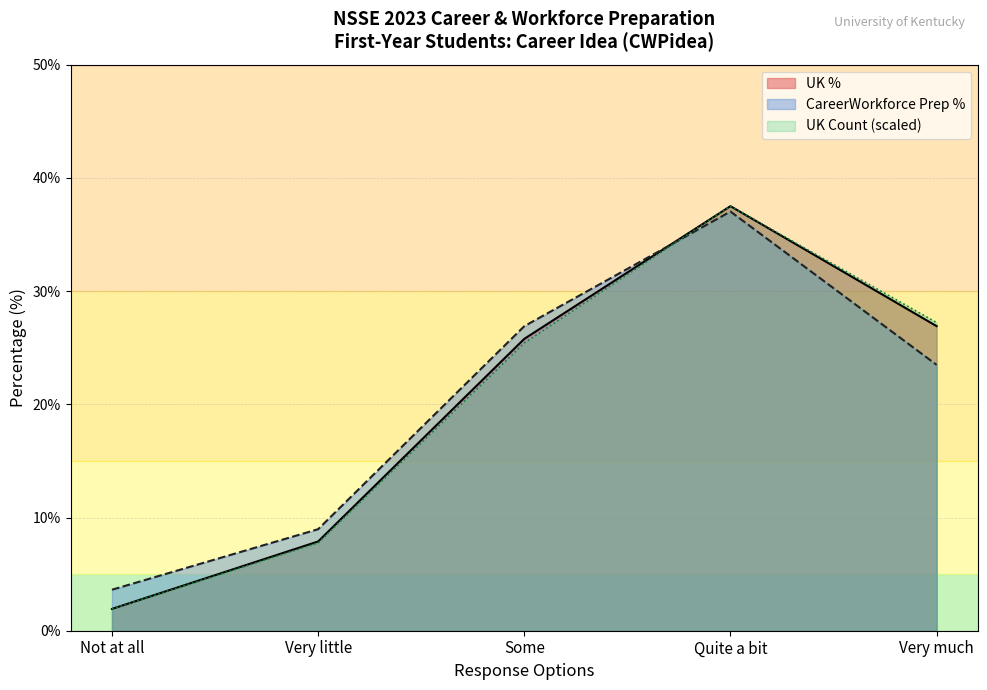

Read the UK % value at Very little.

7.9